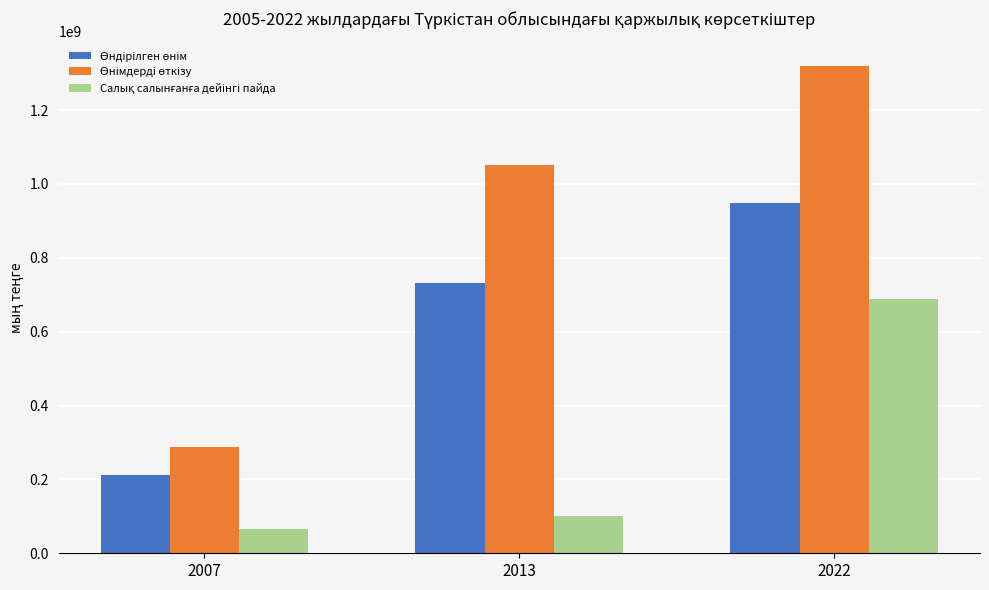

Which label corresponds to the largest value in the chart?

2022